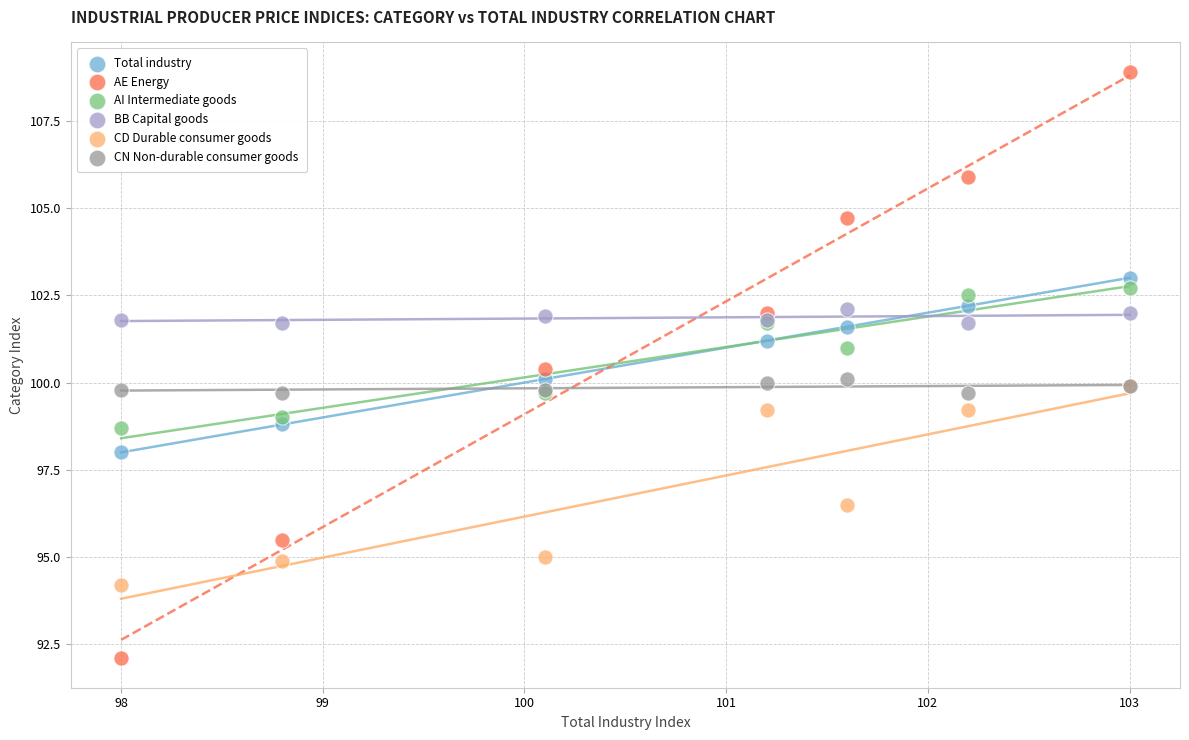

Which series reaches the minimum Y coordinate?

AE Energy